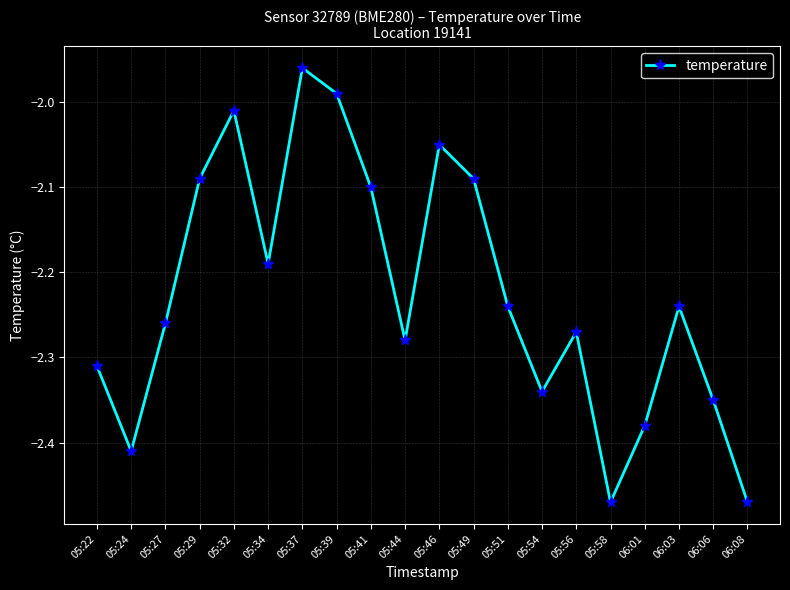

At which label does the data first exceed -2?

05:37